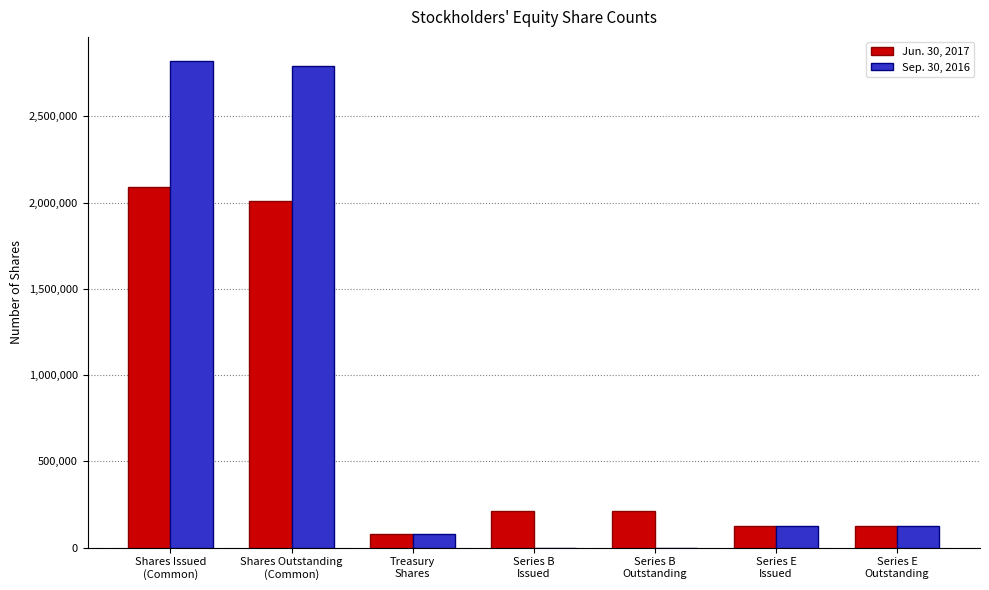

What is the average value of the Jun. 30, 2017 series?

694363